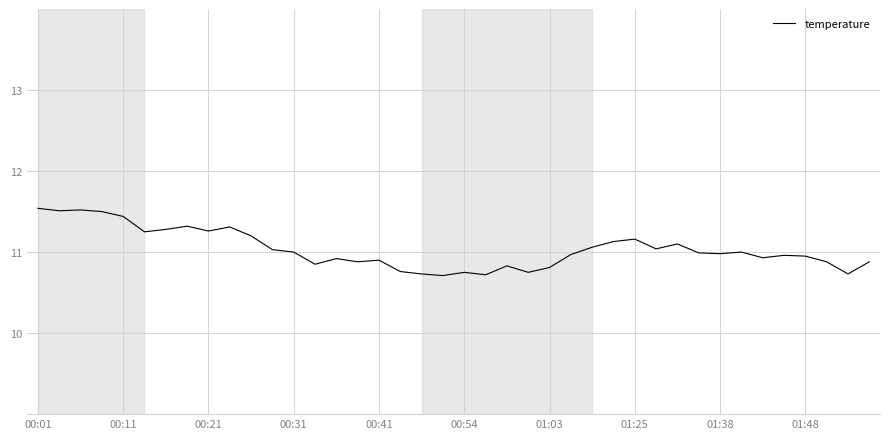

What is the difference between the maximum and minimum values?

0.8